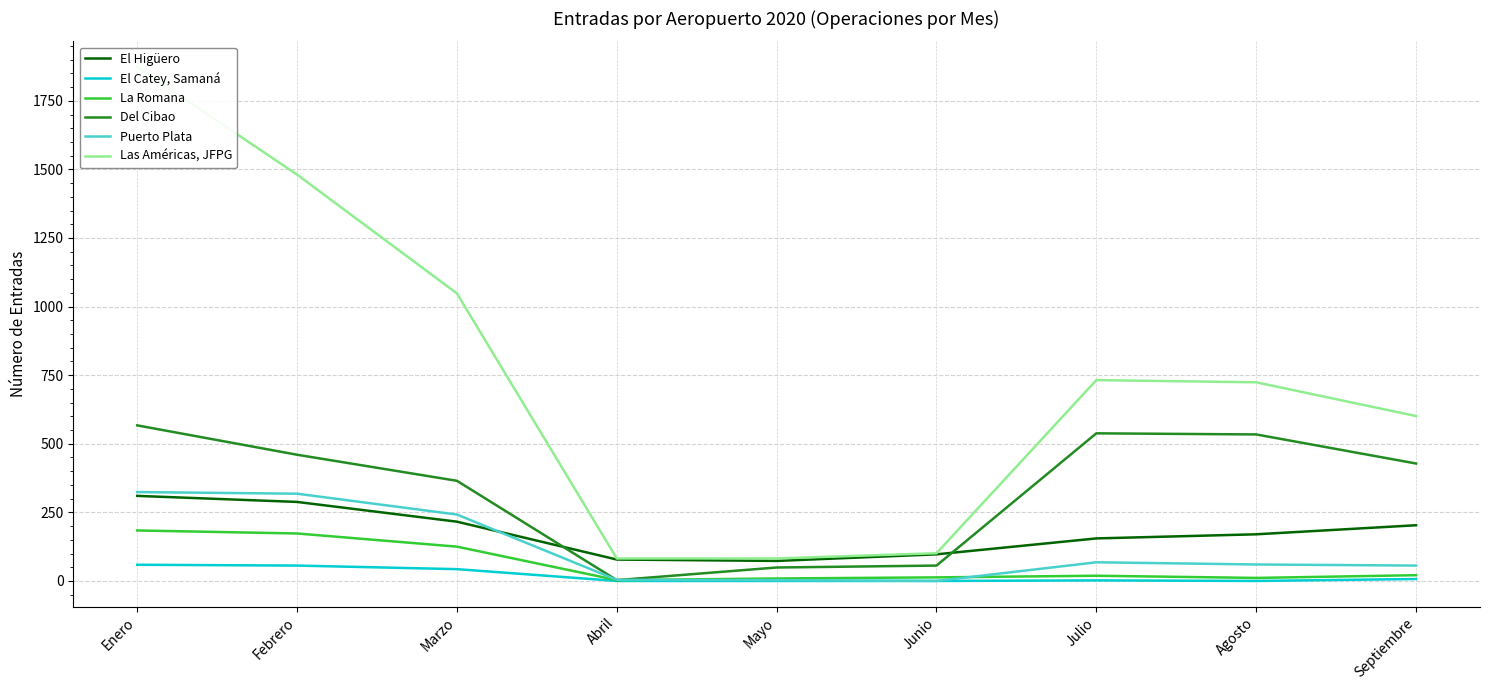

How many values in the Del Cibao series are below 428?

4